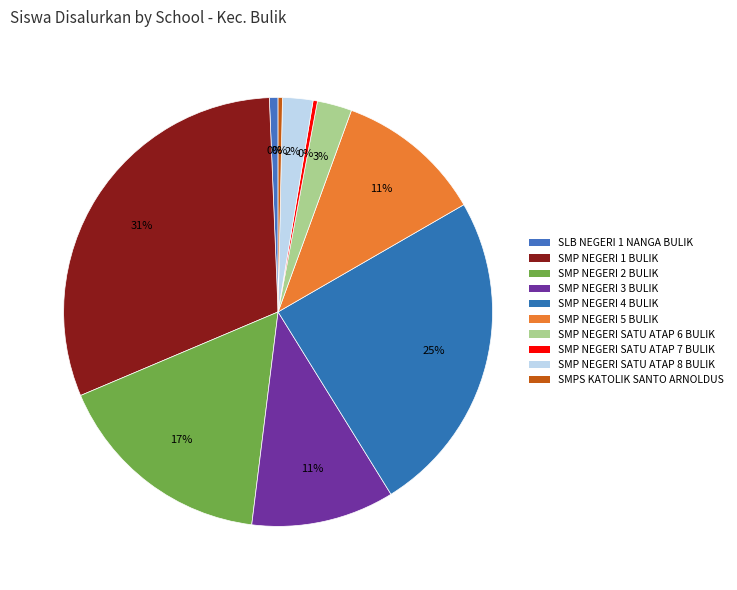

Which has a higher value, SMP NEGERI 5 BULIK or SMP NEGERI 2 BULIK?

SMP NEGERI 2 BULIK